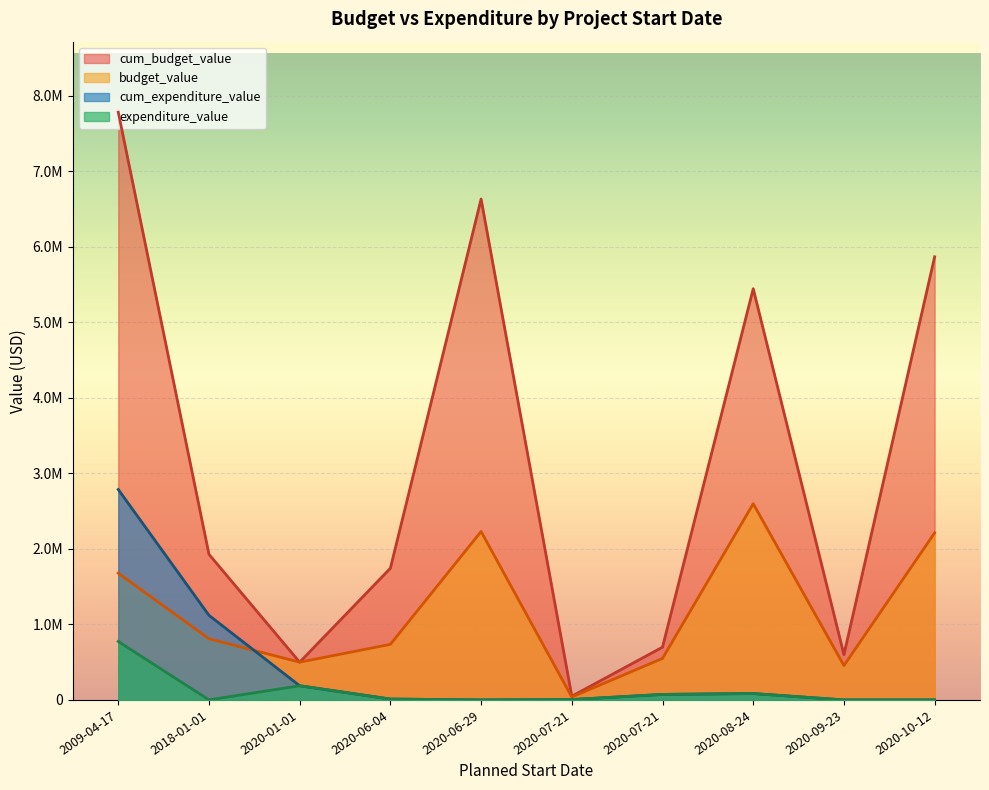

How many lines are shown in the chart?

4